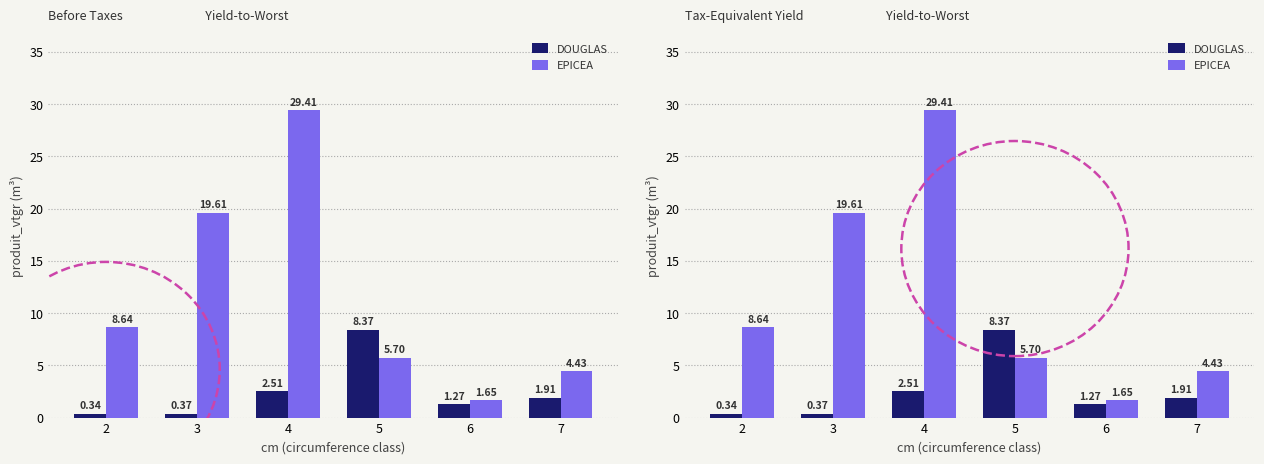

What is the difference between the DOUGLAS values at 4 and 2?

2.2